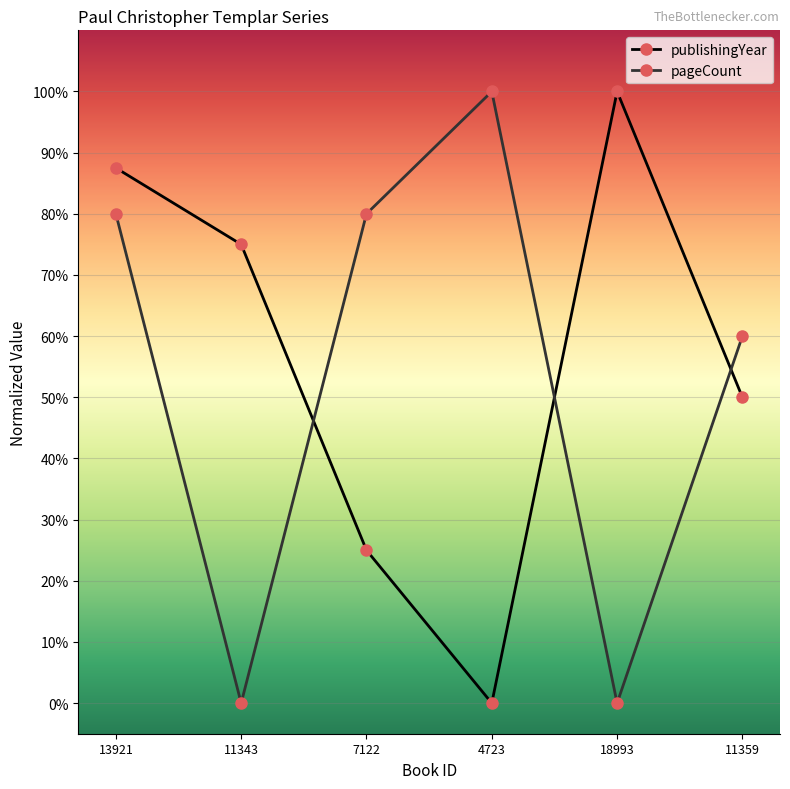

List the series in order of their peak value, lowest first.

publishingYear, pageCount